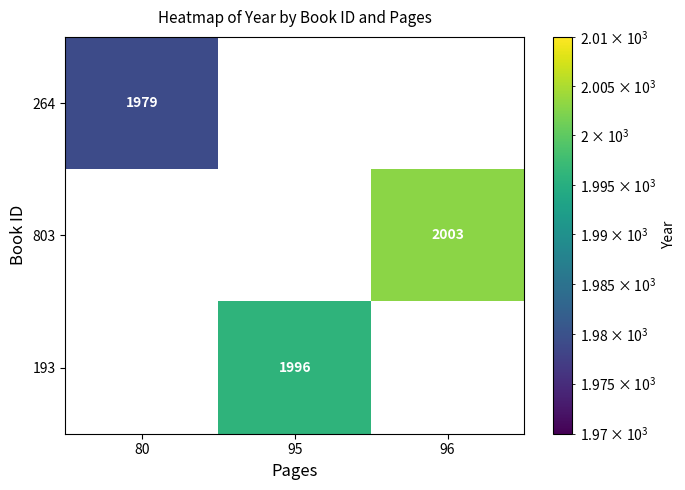

How many series are shown in this chart?

3